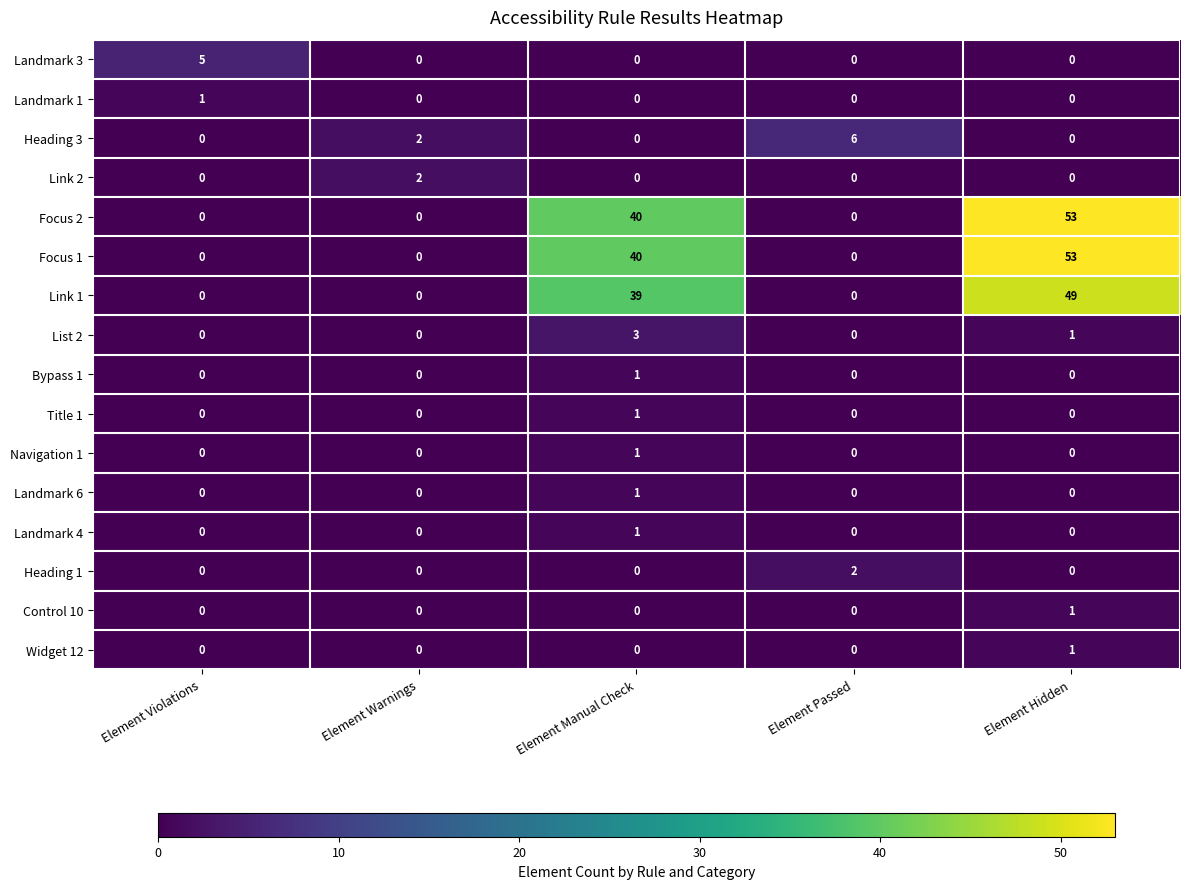

What is the total value across all series at Element Violations?

6